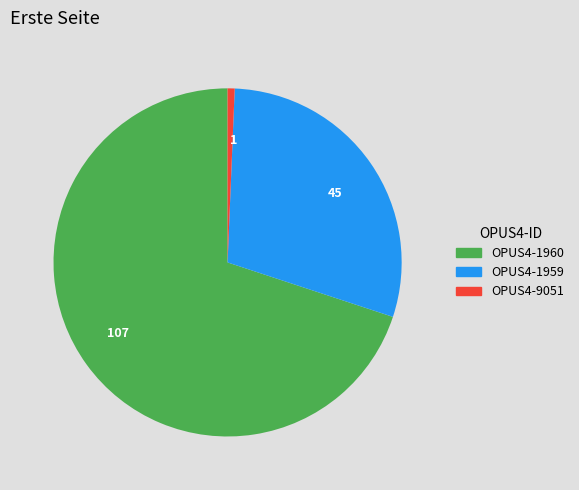

Rank the categories by value from lowest to highest.

1, 45, 107